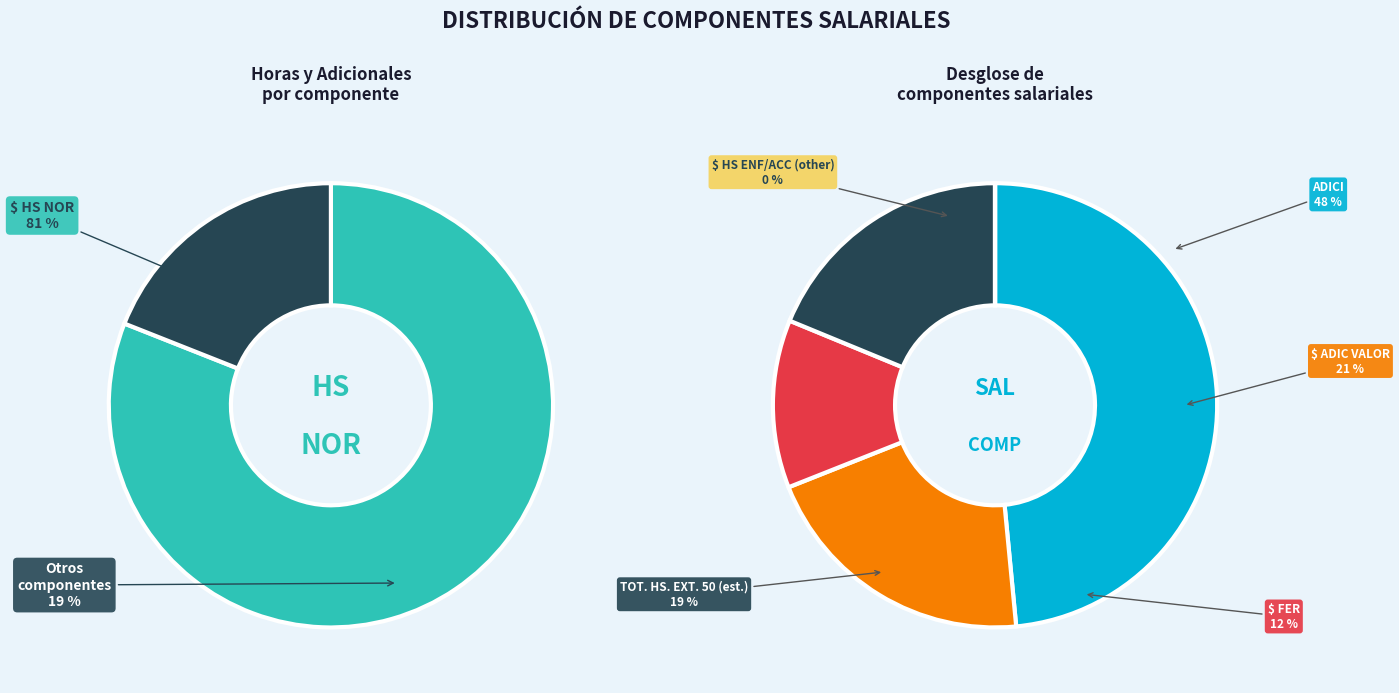

Which series has the widest spread of values?

$ HS NOR